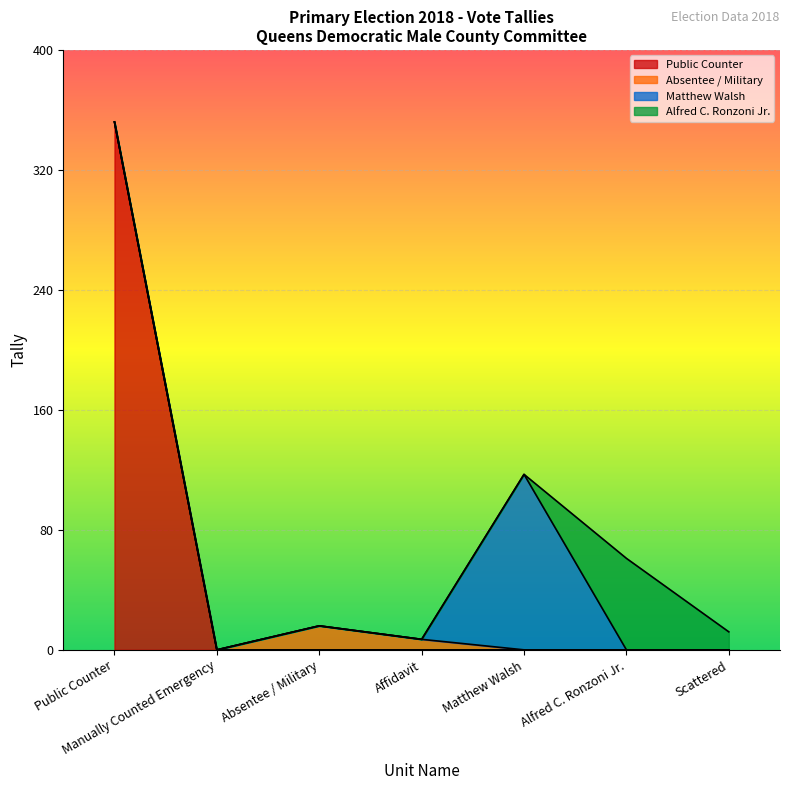

At which label does Alfred C. Ronzoni Jr. reach its minimum?

Manually Counted Emergency